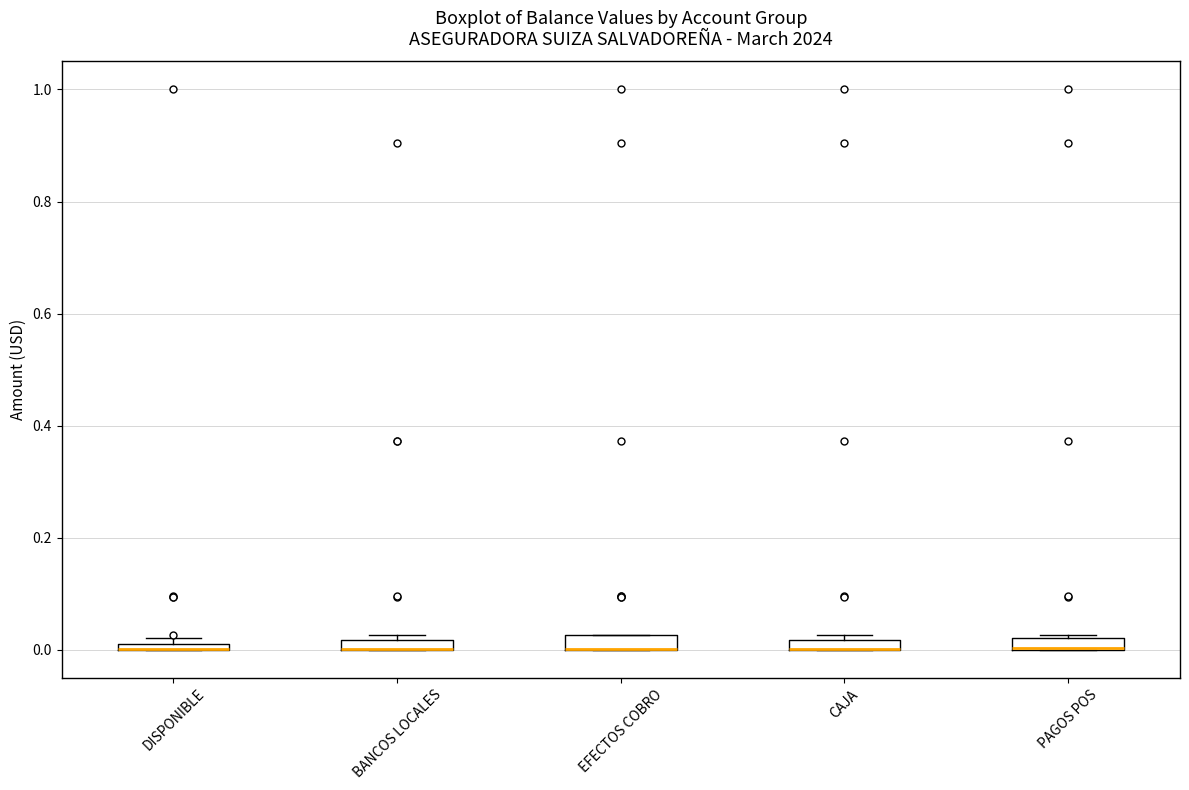

Where is the upper edge of the box for PAGOS POS on the y-axis? The values are not printed on the chart, so give them approximately, as read against the axis.

0.02